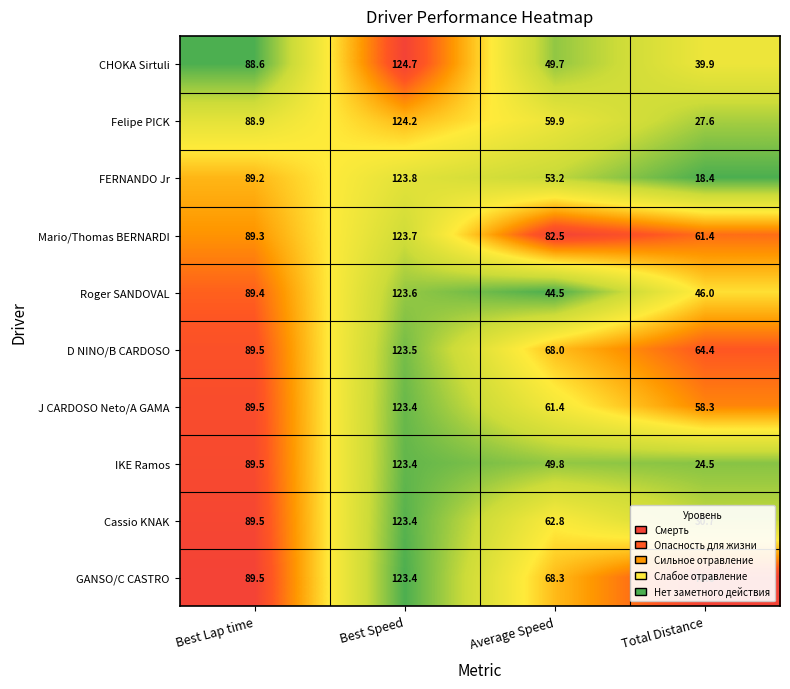

Which series has the largest total across all categories?

Mario/Thomas BERNARDI